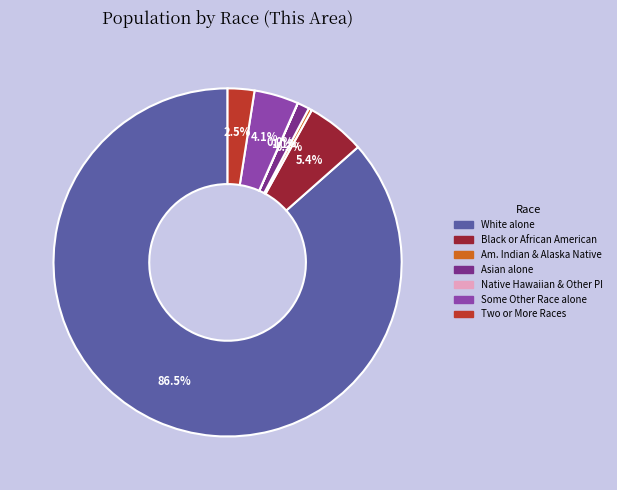

Is there a majority slice in this chart?

Yes